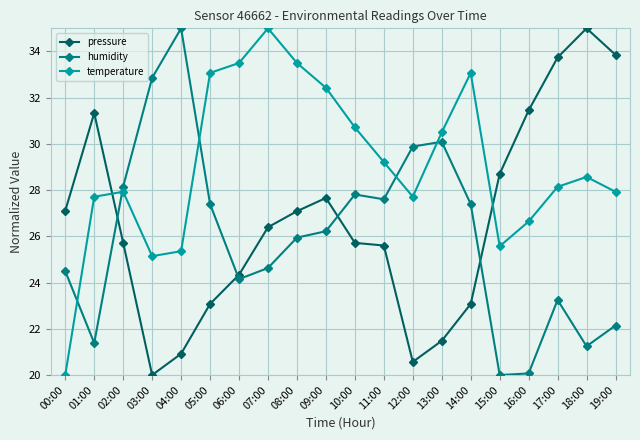

Rank the series by their average value, from highest to lowest.

temperature, pressure, humidity